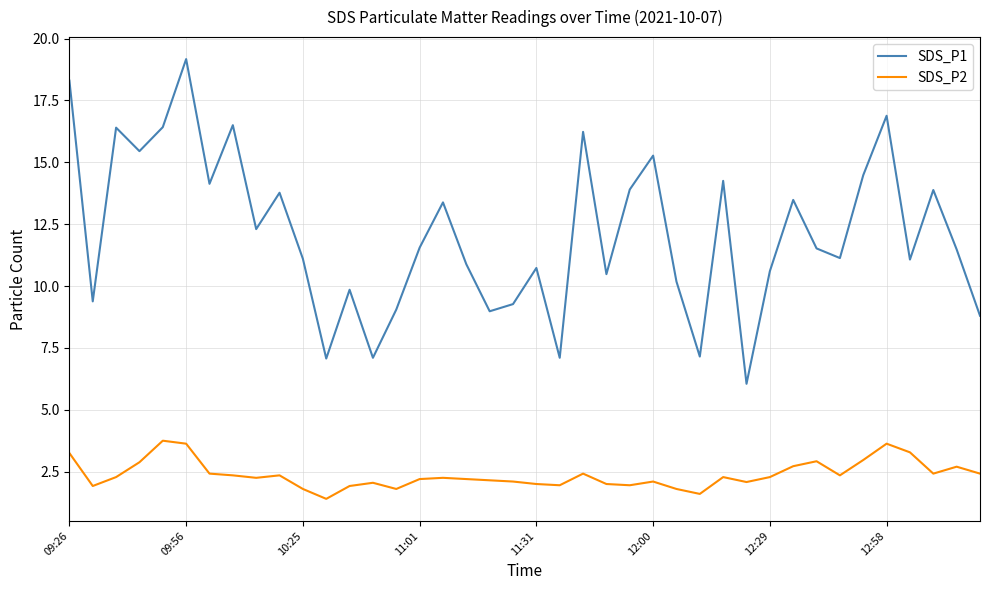

List the series in order of their peak value, lowest first.

SDS_P2, SDS_P1